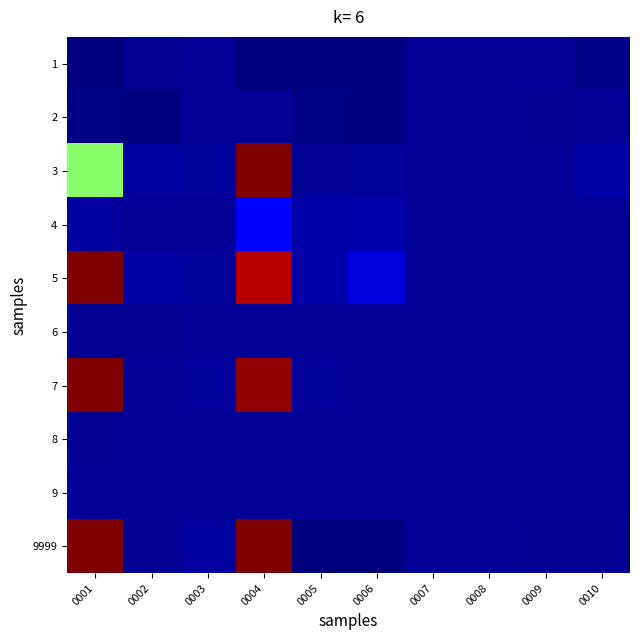

How many distinct data groups are displayed?

10